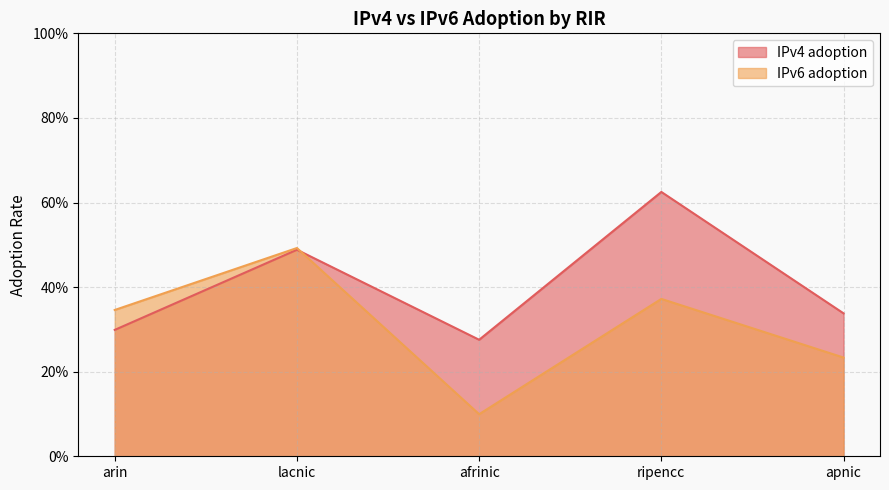

At how many categories does at least one series exceed 0?

5